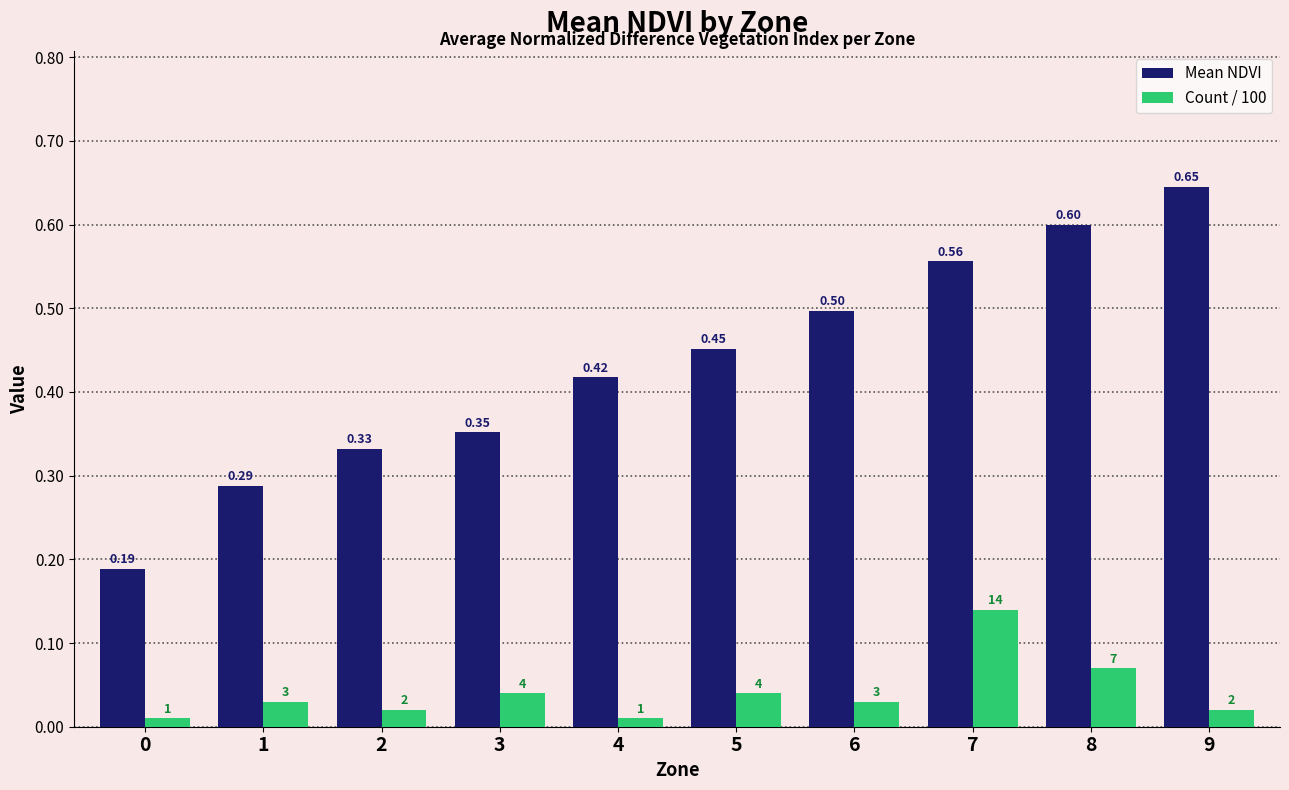

Which series changed the most between 2 and 5?

Mean NDVI